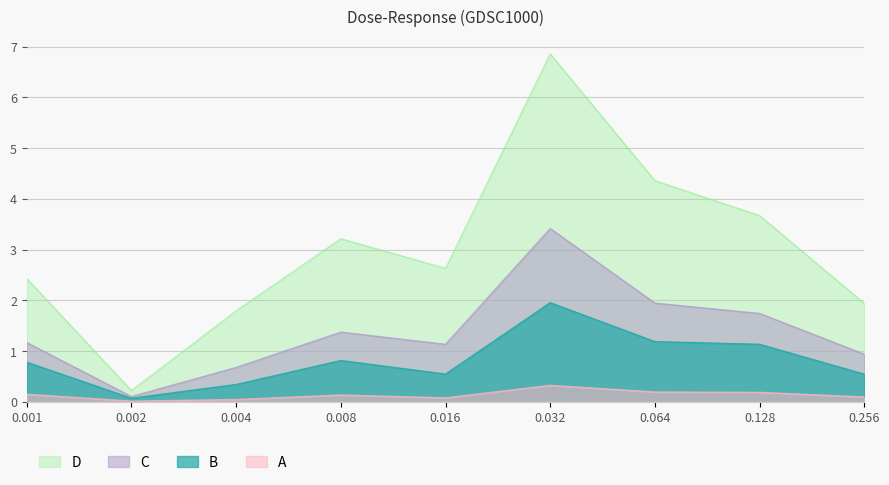

Rank the categories by value from highest to lowest.

0.032, 0.064, 0.128, 0.001, 0.008, 0.256, 0.016, 0.004, 0.002